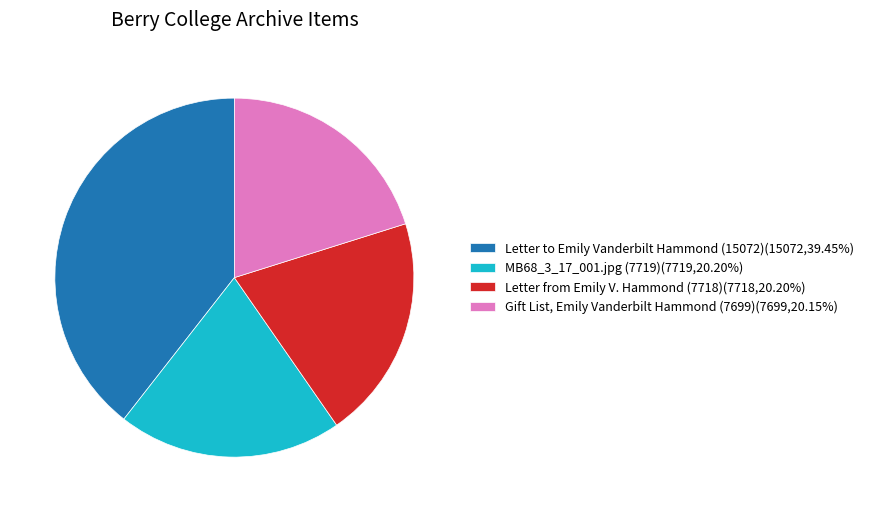

Combined, do Gift List, Emily Vanderbilt Hammond (7699)(7699,20.15%) and MB68_3_17_001.jpg (7719)(7719,20.20%) account for over 50%?

No